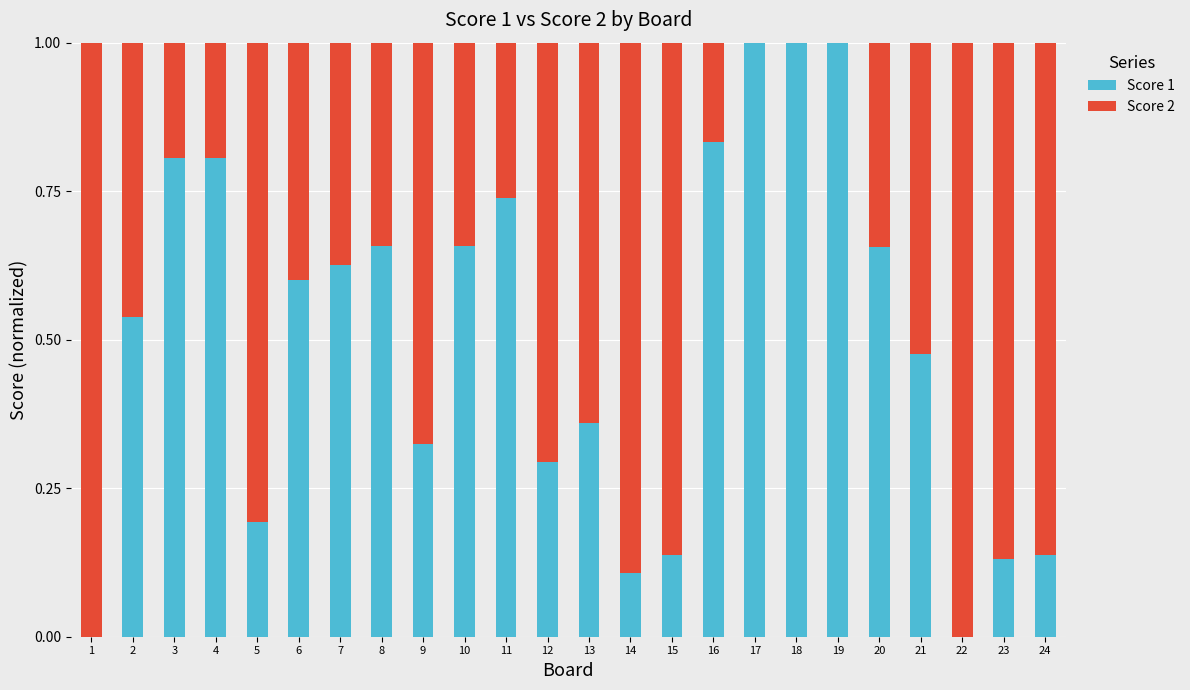

The Score 1 series shows 0.3 at 9. True or false?

True